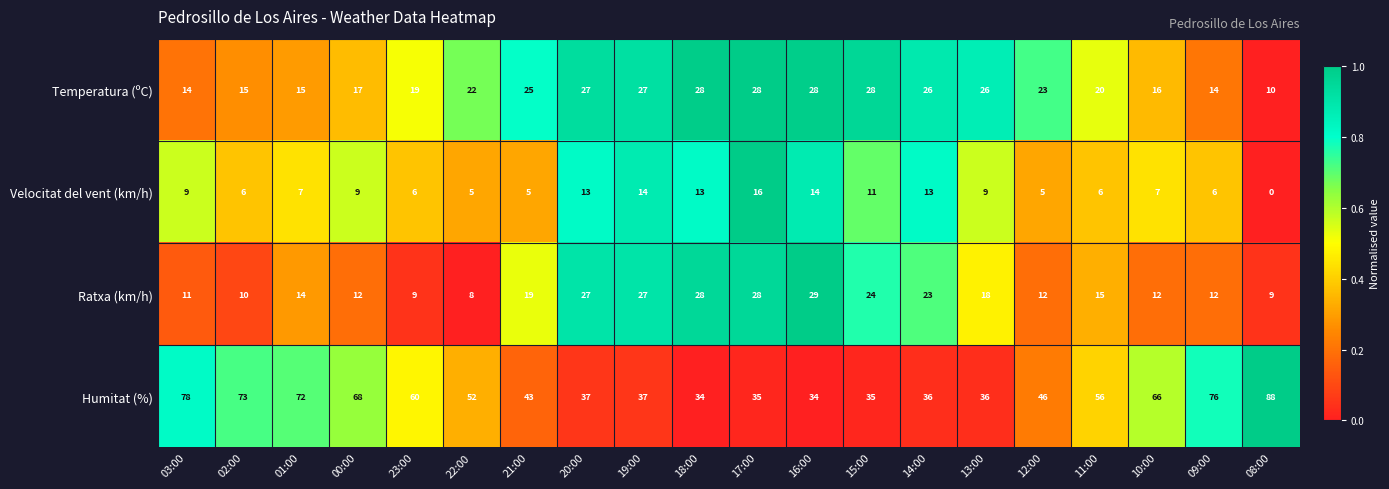

What is the spread (max minus min) of values at 11:00?

50